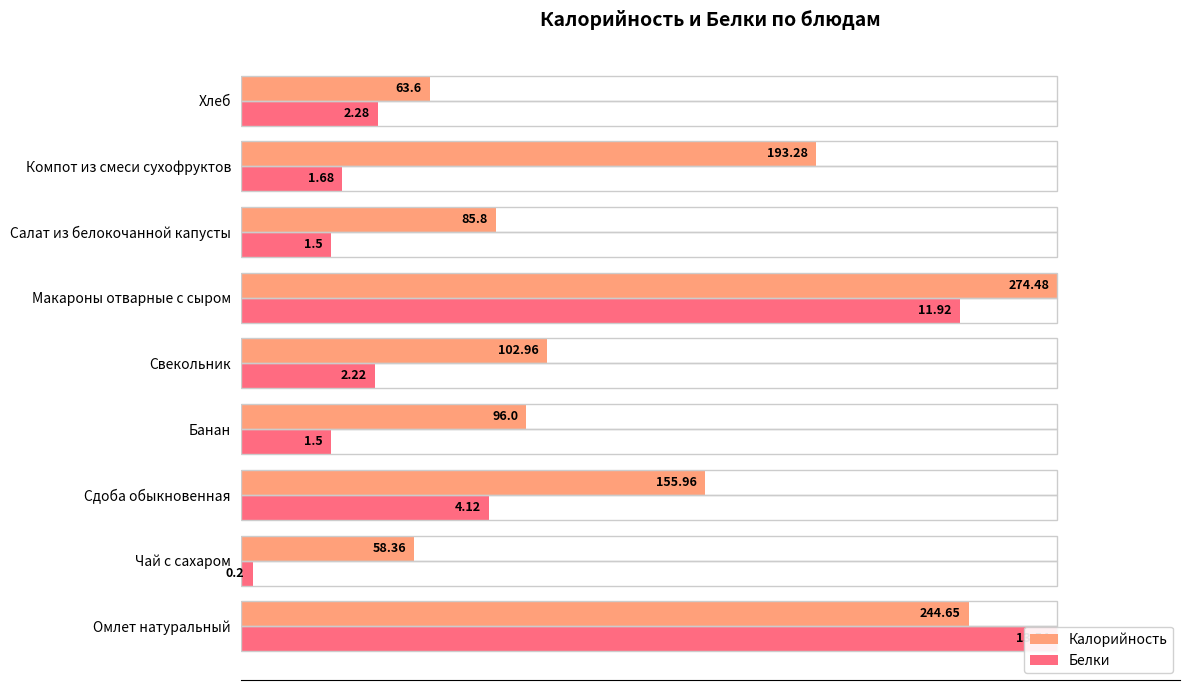

The Калорийность series shows 172.0 at Макароны отварные с сыром. True or false?

False